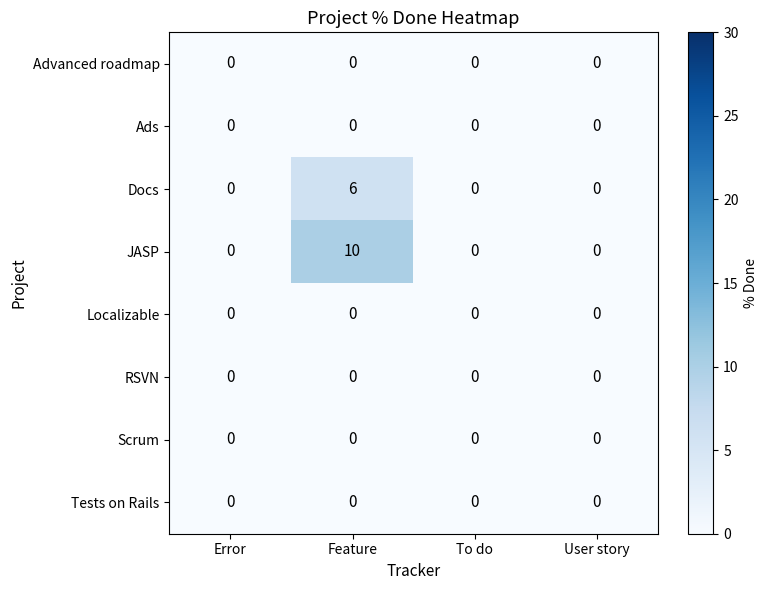

Between Error and Feature, which series saw the biggest shift?

JASP